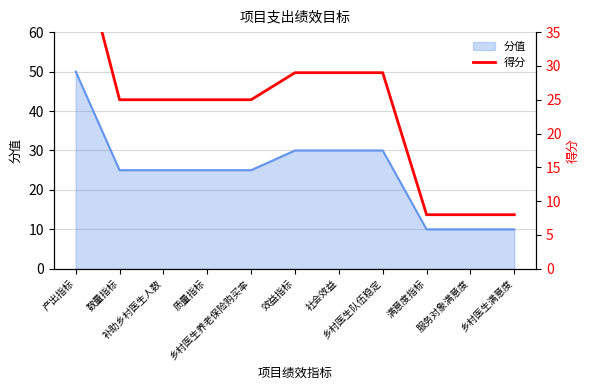

What is the sum of all values?

261